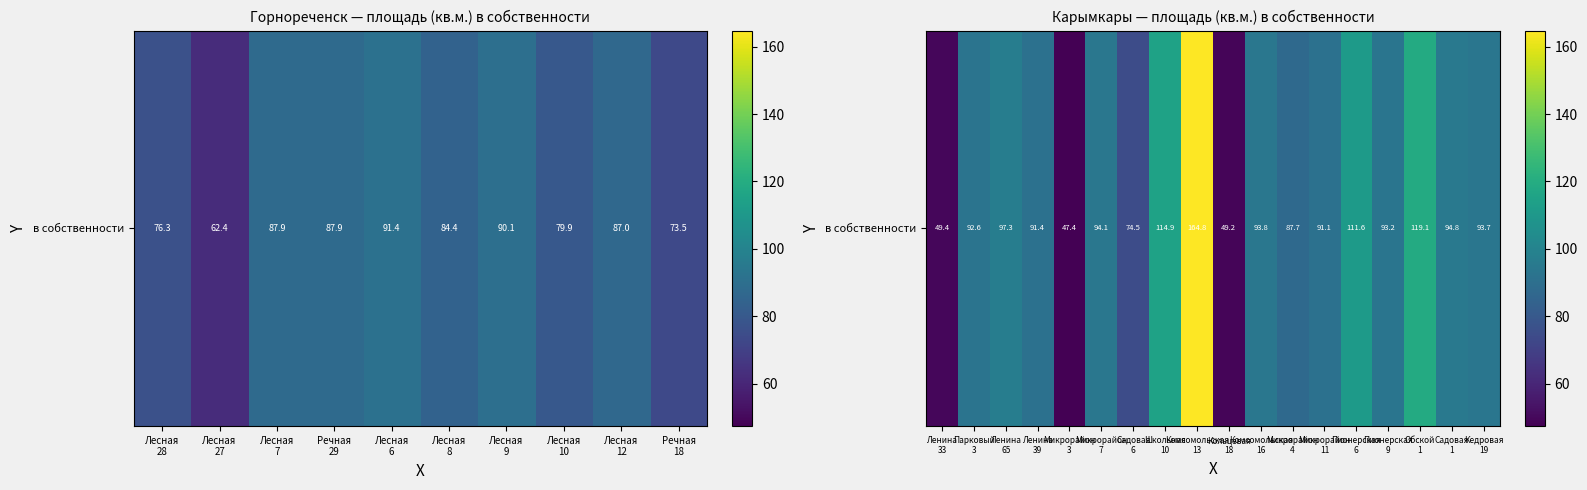

The value at Ленина 65 is 55.8. True or false?

False